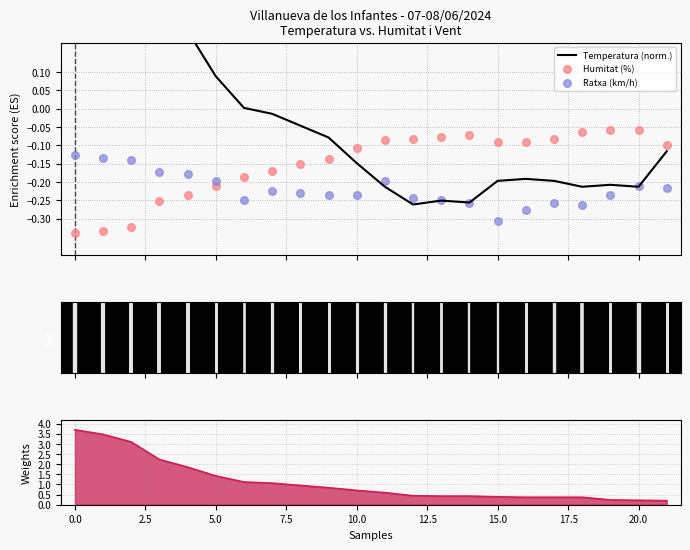

Which series has the largest Y range (max minus min)?

Temperatura (norm.)